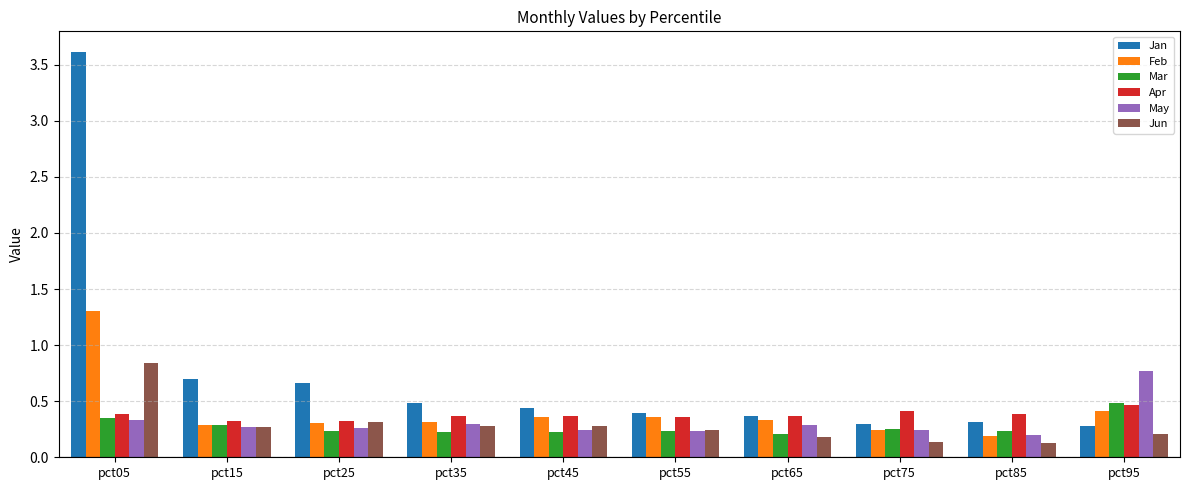

How many Feb values are between 0 and 1?

9